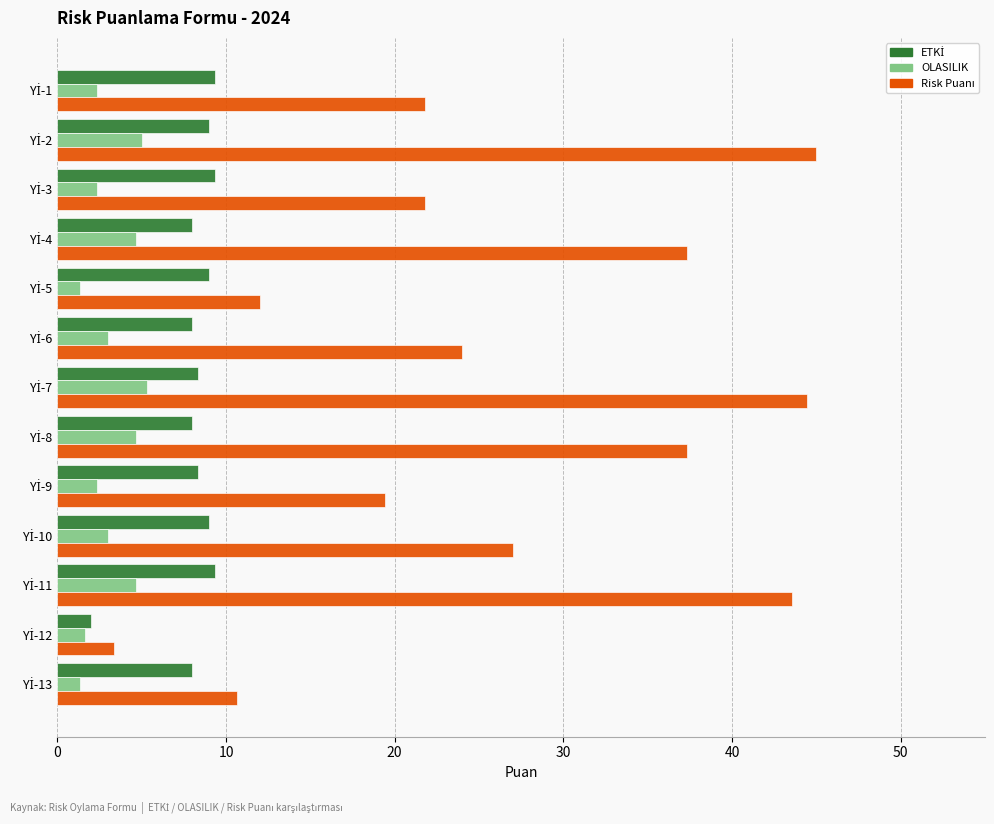

What is the maximum value shown in the chart?

45.0